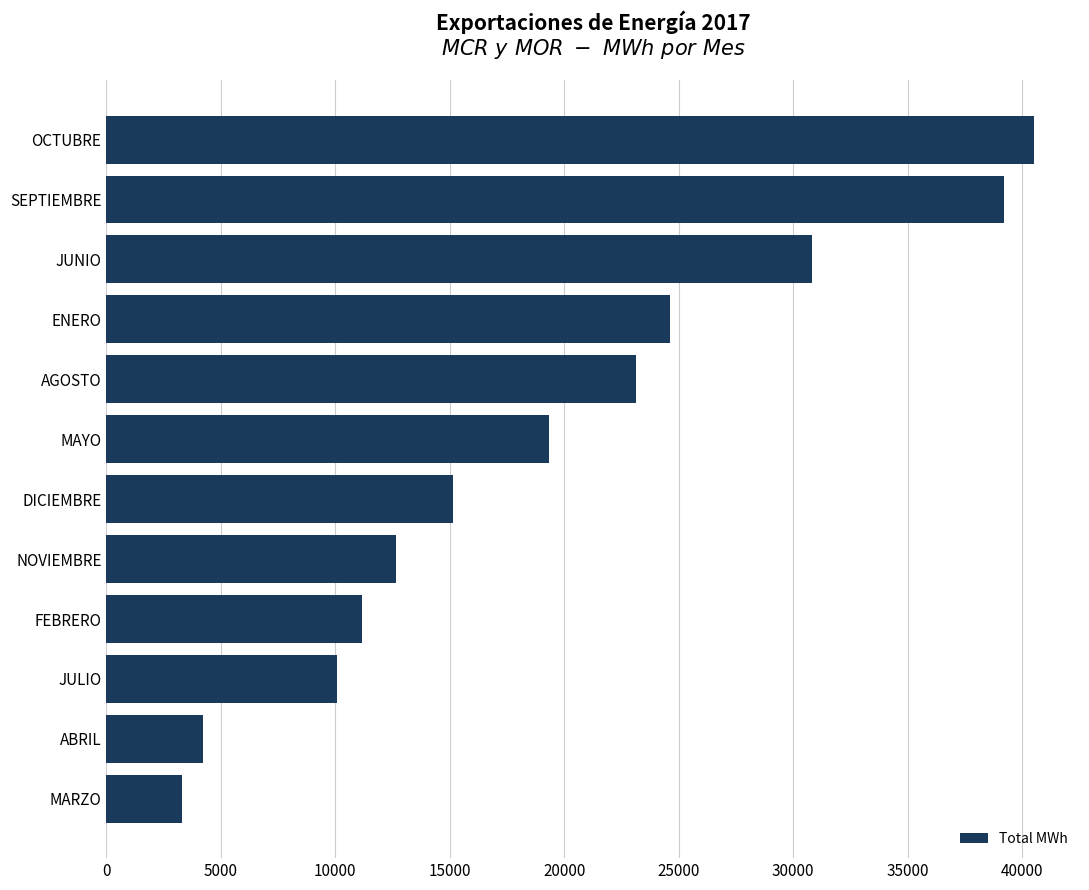

At which label is the value closest to 21905?

AGOSTO